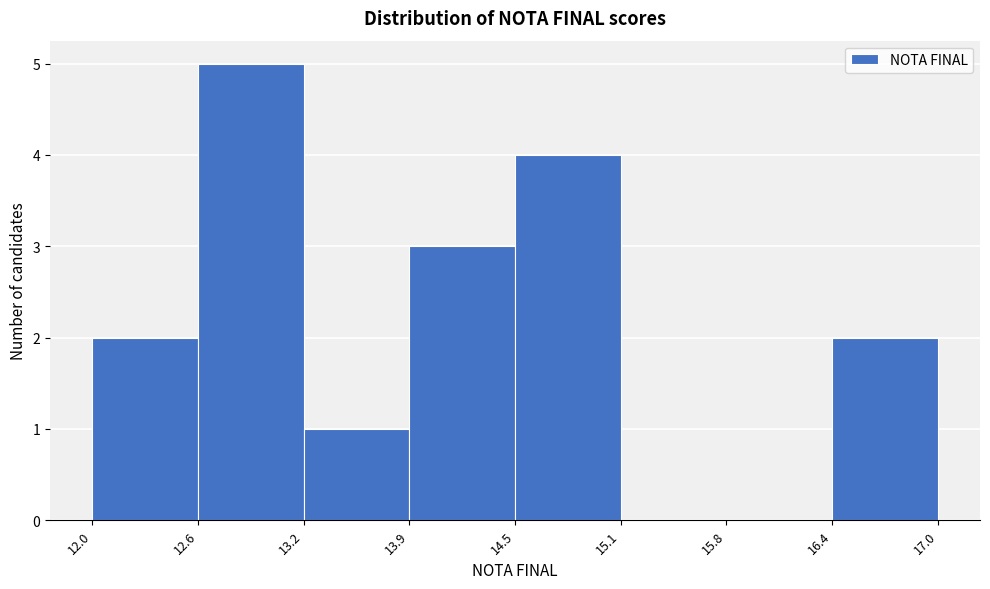

Over which range of the x-axis is the bar tallest?

12.6 to 13.2